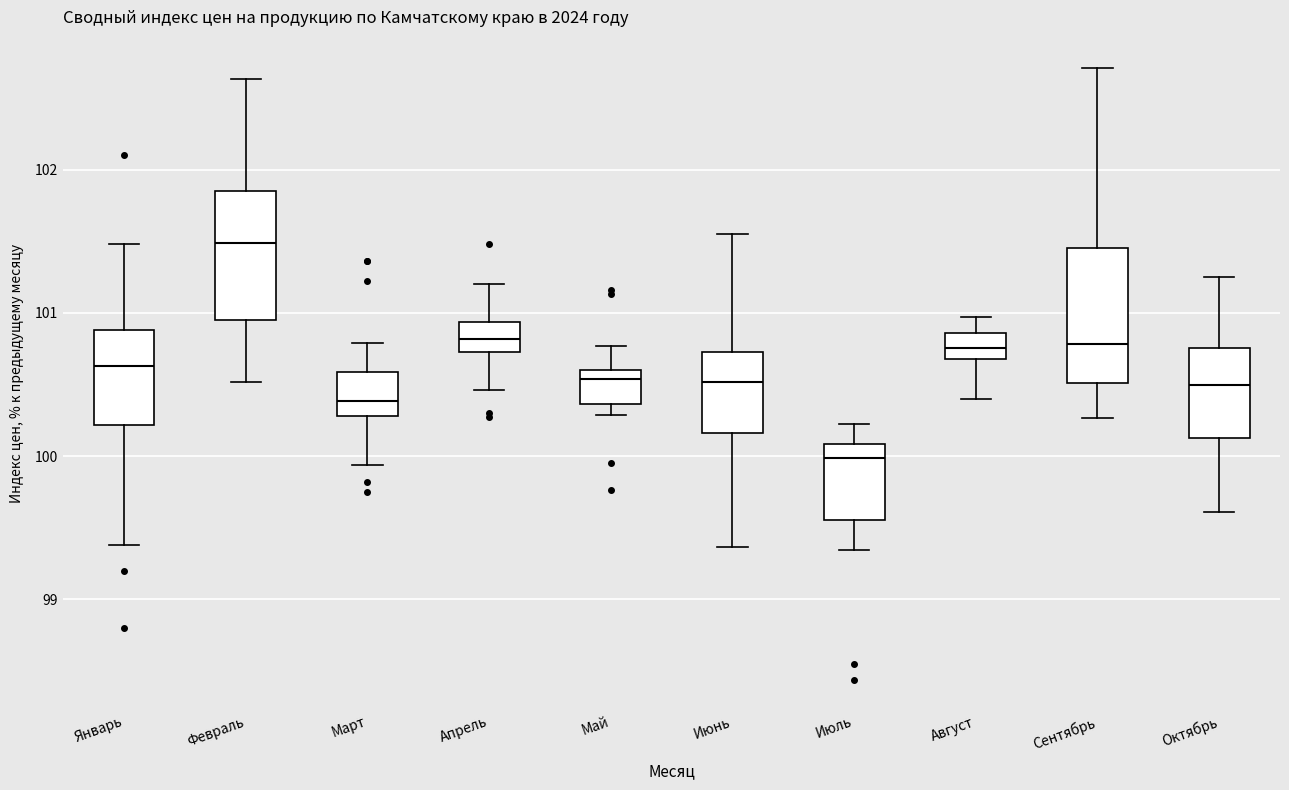

Reading left to right, read every box against the y-axis: the position of its median line, the range the box covers, and the ends of its whiskers. The values are not printed on the chart, so give them approximately, as read against the axis.

Январь: median 100.6, box 100.2 to 100.9, whiskers 99.4 to 101.5
Февраль: median 101.5, box 101.0 to 101.9, whiskers 100.5 to 102.6
Март: median 100.4, box 100.3 to 100.6, whiskers 99.9 to 100.8
Апрель: median 100.8, box 100.7 to 100.9, whiskers 100.5 to 101.2
Май: median 100.5, box 100.4 to 100.6, whiskers 100.3 to 100.8
Июнь: median 100.5, box 100.2 to 100.7, whiskers 99.4 to 101.5
Июль: median 100.0, box 99.6 to 100.1, whiskers 99.3 to 100.2
Август: median 100.8, box 100.7 to 100.9, whiskers 100.4 to 101.0
Сентябрь: median 100.8, box 100.5 to 101.4, whiskers 100.3 to 102.7
Октябрь: median 100.5, box 100.1 to 100.8, whiskers 99.6 to 101.3